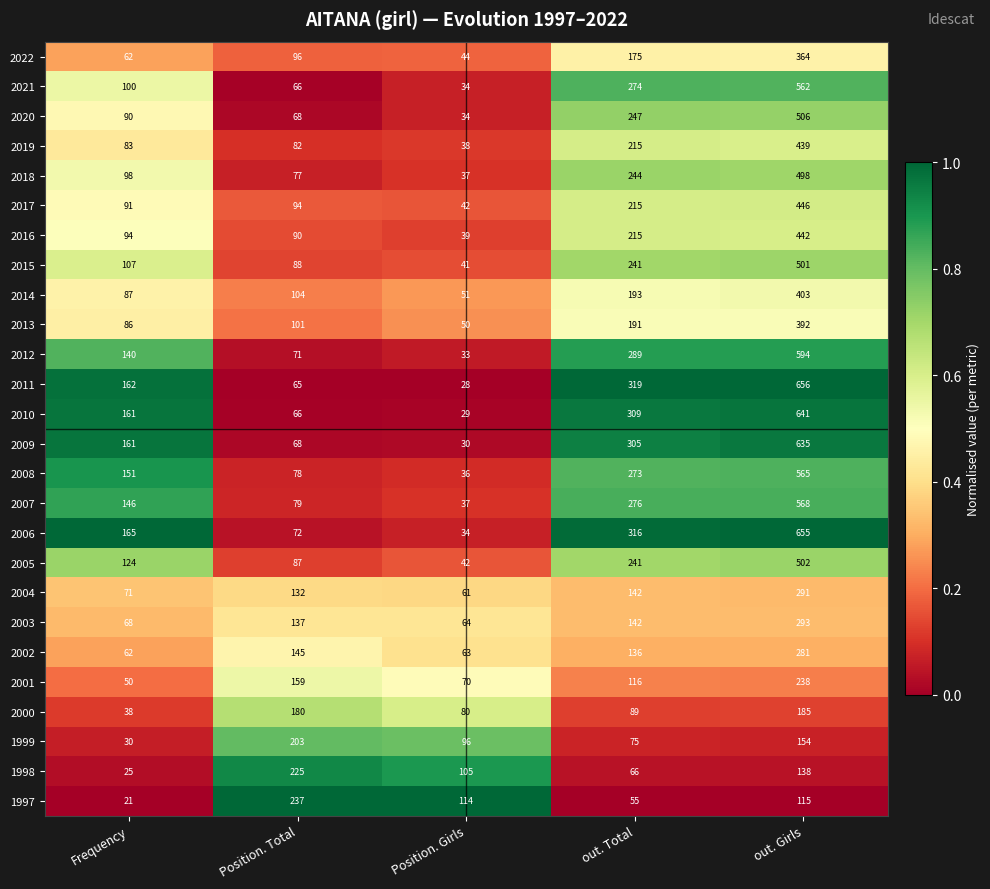

Rank the series by their maximum value, from lowest to highest.

2000, 1999, 1998, 1997, 2001, 2002, 2004, 2003, 2022, 2013, 2014, 2019, 2016, 2017, 2018, 2015, 2005, 2020, 2021, 2008, 2007, 2012, 2009, 2010, 2006, 2011